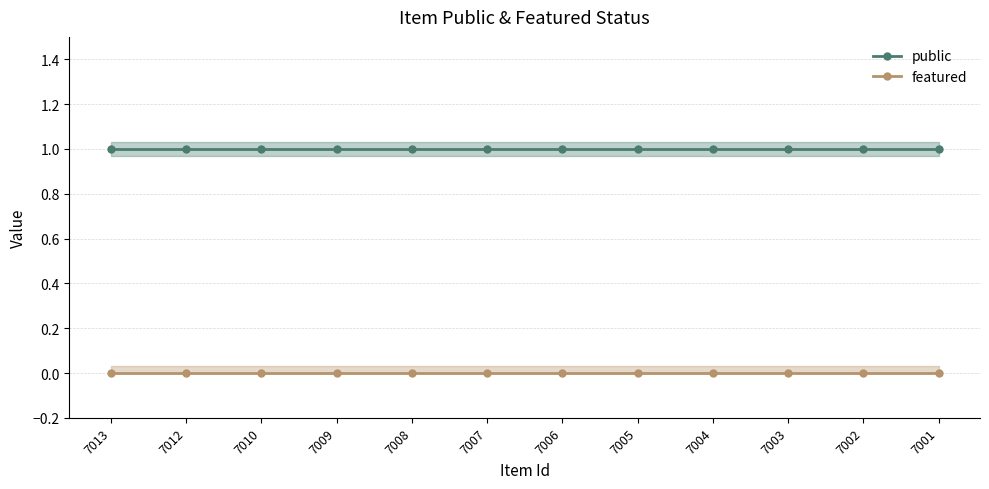

Is it true that public equals 1 at 7010?

True